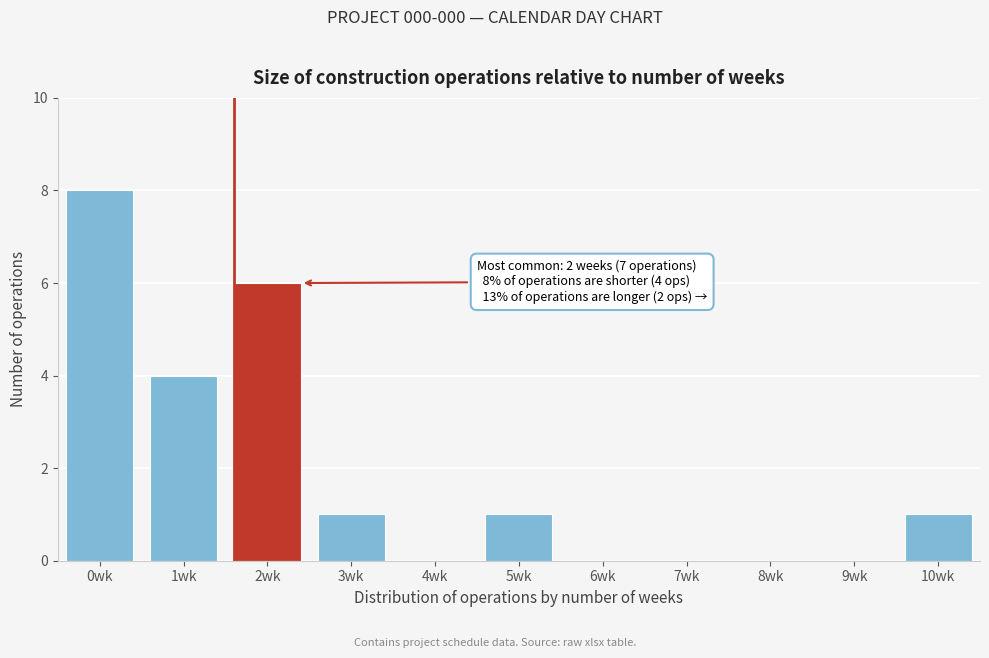

Reading right to left, list all the values displayed in this chart.

10wk=1	9wk=0	8wk=0	7wk=0	6wk=0	5wk=1	4wk=0	3wk=1	2wk=6	1wk=4	0wk=8